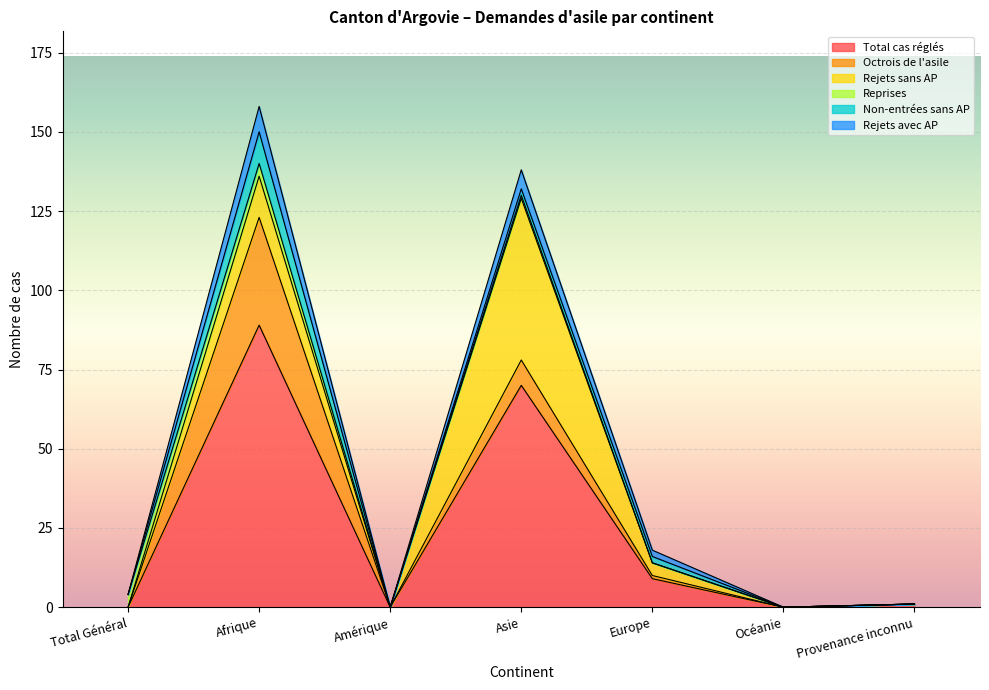

In Rejets sans AP, how many points are higher than both neighbors (excluding endpoints)?

2